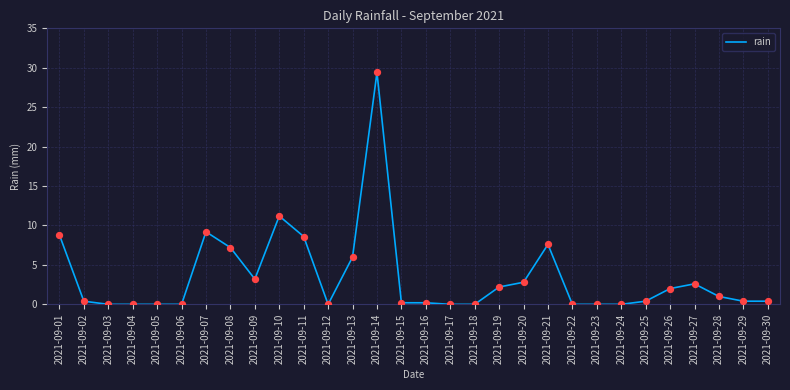

What is the change in value from 2021-09-14 to 2021-09-22?

-29.4